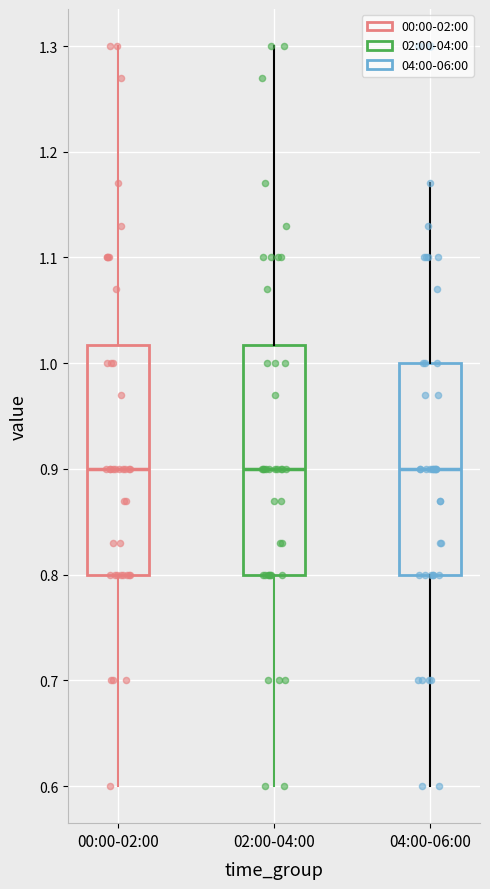

Reading left to right, read every box against the y-axis: the position of its median line, the range the box covers, and the ends of its whiskers. The values are not printed on the chart, so give them approximately, as read against the axis.

00:00-02:00: median 0.90, box 0.80 to 1.02, whiskers 0.60 to 1.30
02:00-04:00: median 0.90, box 0.80 to 1.02, whiskers 0.60 to 1.30
04:00-06:00: median 0.90, box 0.80 to 1.00, whiskers 0.60 to 1.17